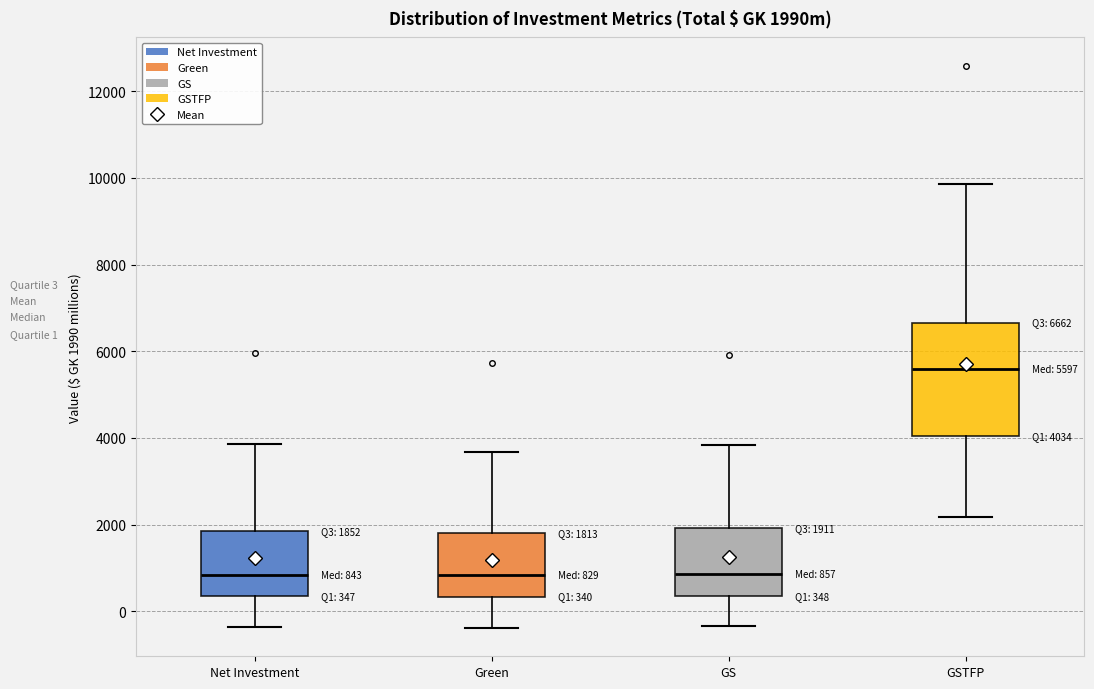

Which box's median line is the highest?

GSTFP